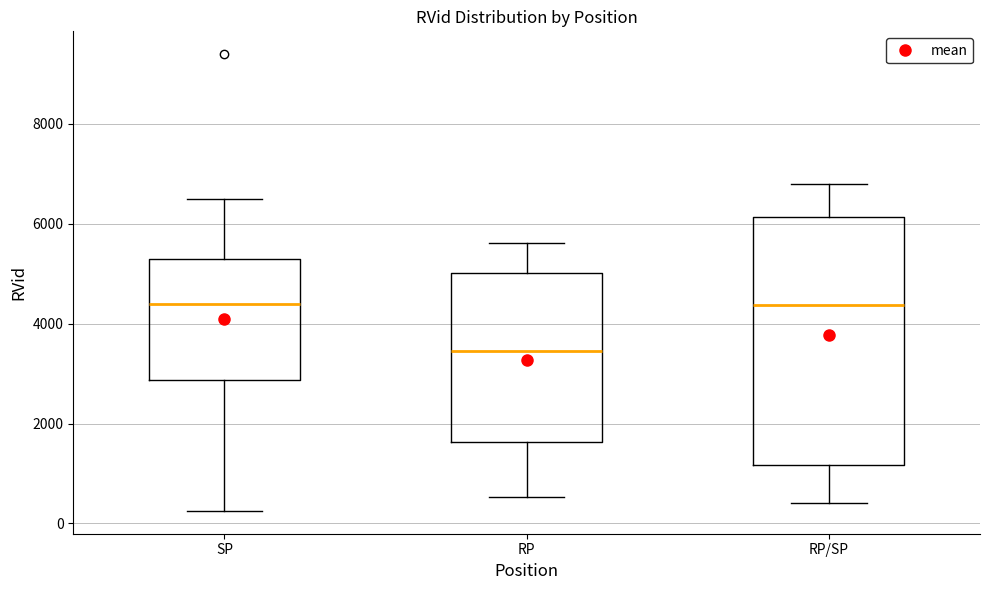

Where is the upper edge of the box for RP on the y-axis? The values are not printed on the chart, so give them approximately, as read against the axis.

5000